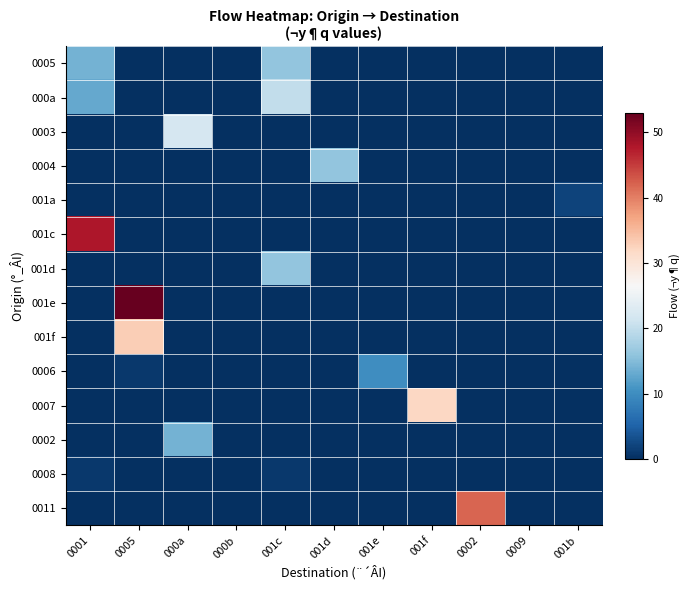

Rank the series at 001e from highest to lowest value.

0006, 0005, 000a, 0003, 0004, 001a, 001c, 001d, 001e, 001f, 0007, 0002, 0008, 0011